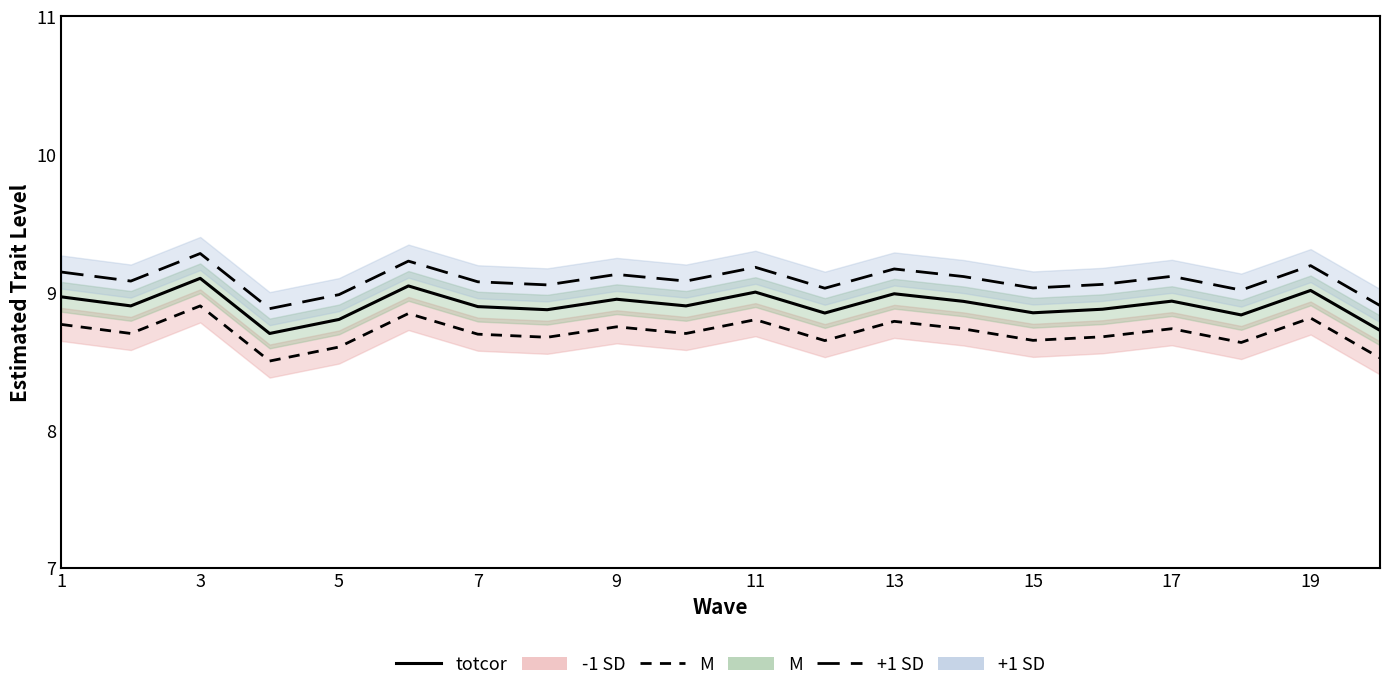

How many interior local peaks (higher than both neighbors) does the data have?

7